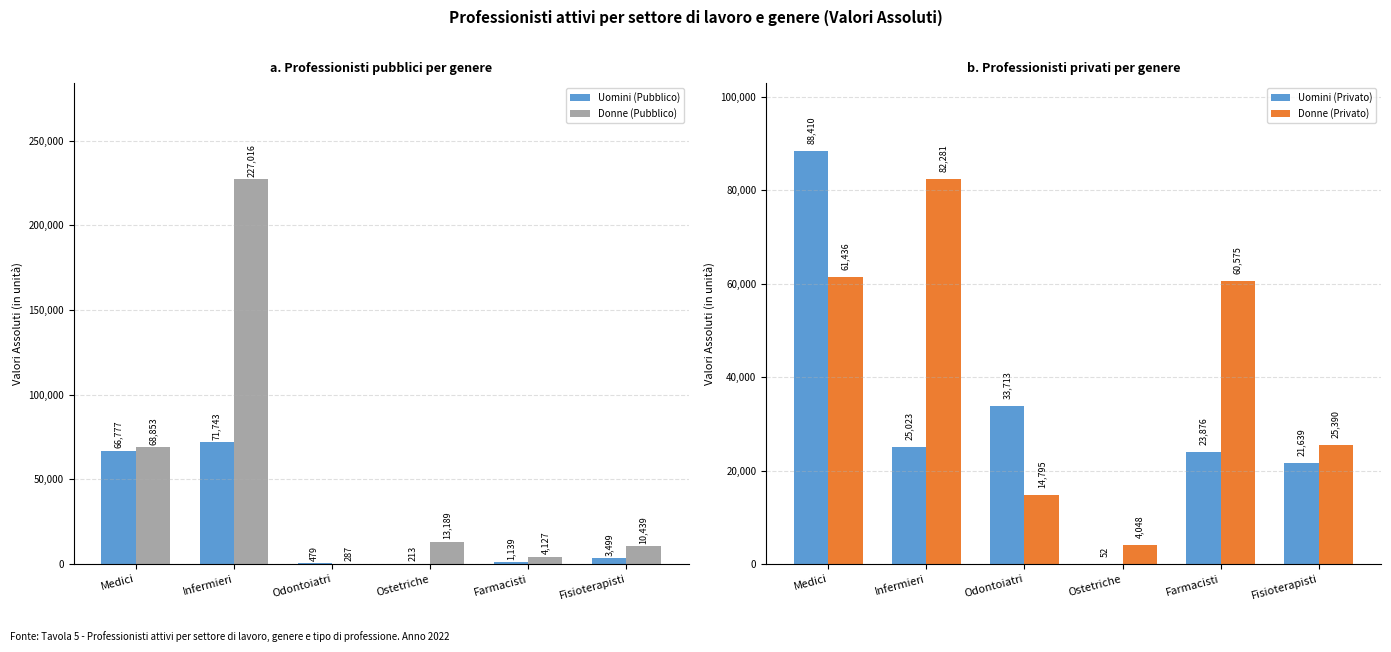

What is the sum of the Uomini (Pubblico) values at Farmacisti and Fisioterapisti?

4638